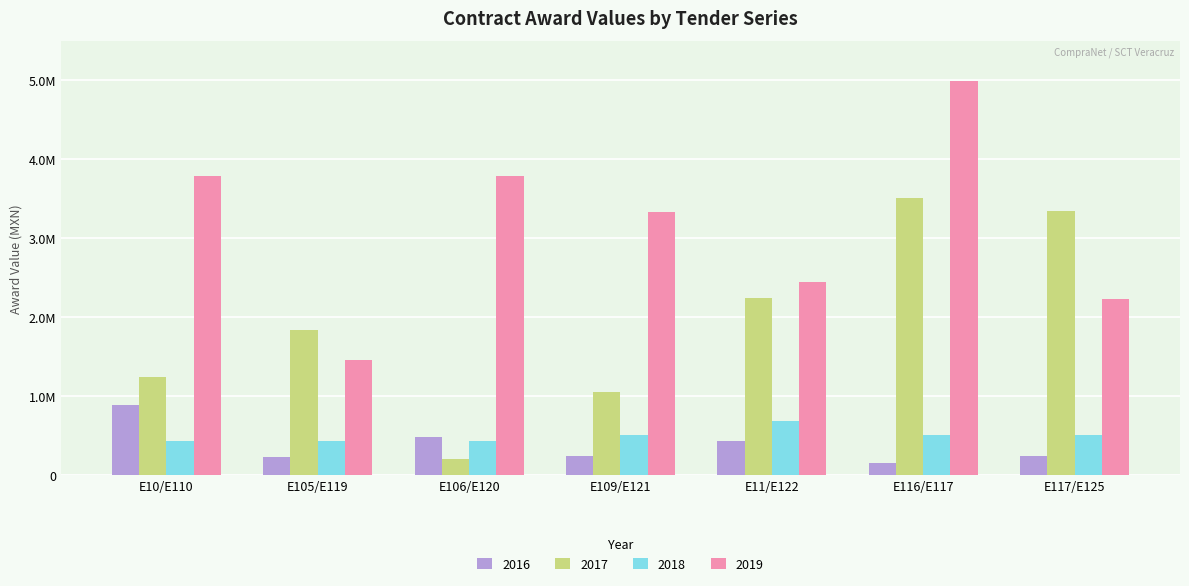

Reading left to right, list all the values displayed in this chart.

2016: E10/E110=888000.0	E105/E119=232536.2	E106/E120=488687.6	E109/E121=239706.6	E11/E122=439520.0	E116/E117=151800.0	E117/E125=251264.6
2017: E10/E110=1249833.6	E105/E119=1844337.3	E106/E120=206667.1	E109/E121=1050174.5	E11/E122=2243522.8	E116/E117=3511852.8	E117/E125=3349342.5
2018: E10/E110=430902.7	E105/E119=430827.5	E106/E120=431000.0	E109/E121=517049.7	E11/E122=689522.6	E116/E117=516050.8	E117/E125=517038.7
2019: E10/E110=3790266.1	E105/E119=1464558.1	E106/E120=3791058.7	E109/E121=3329992.8	E11/E122=2451771.9	E116/E117=4996070.2	E117/E125=2232390.9